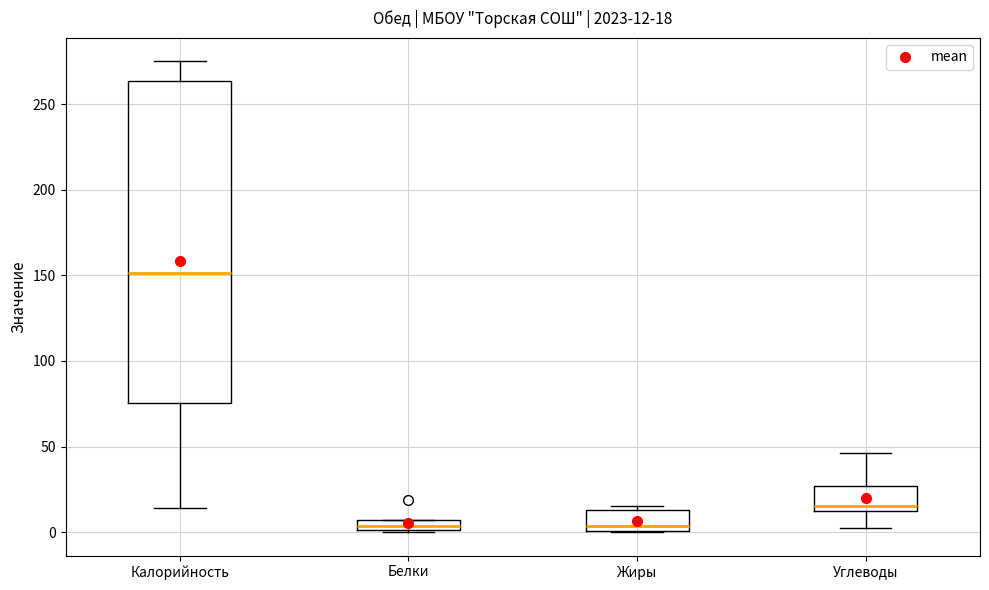

Which box is the tallest, from its lower edge to its upper edge?

Калорийность